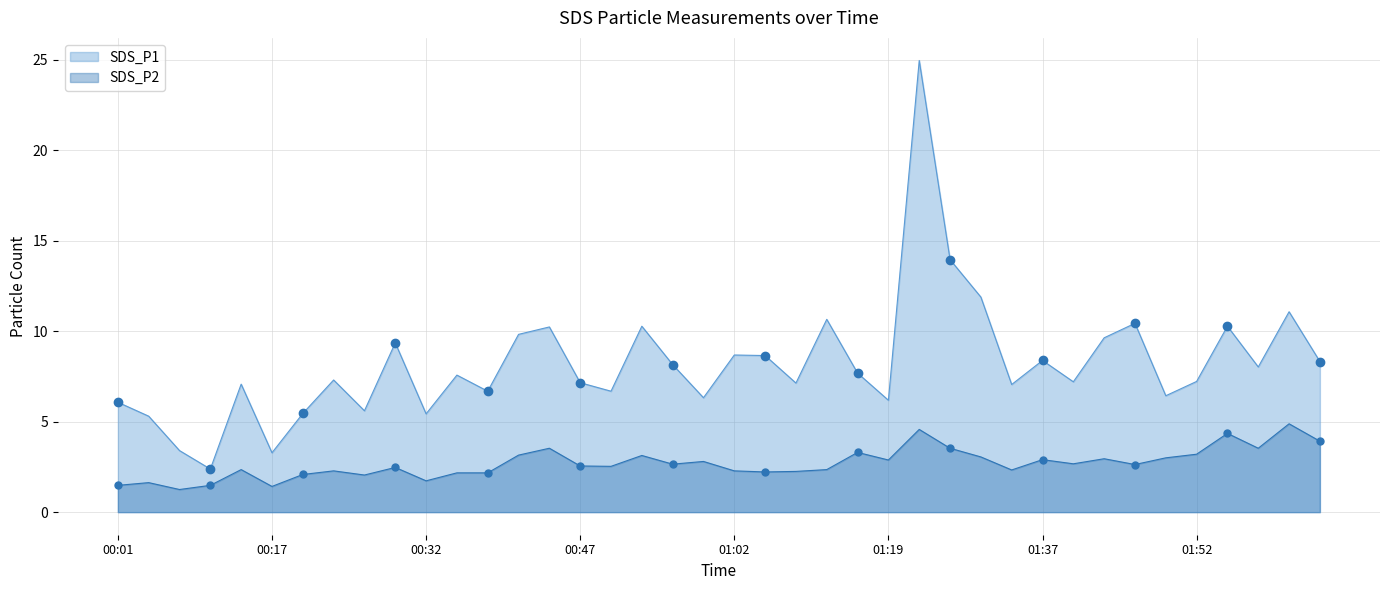

Where is the first local maximum for SDS_P1?

2022/01/10 00:14:07